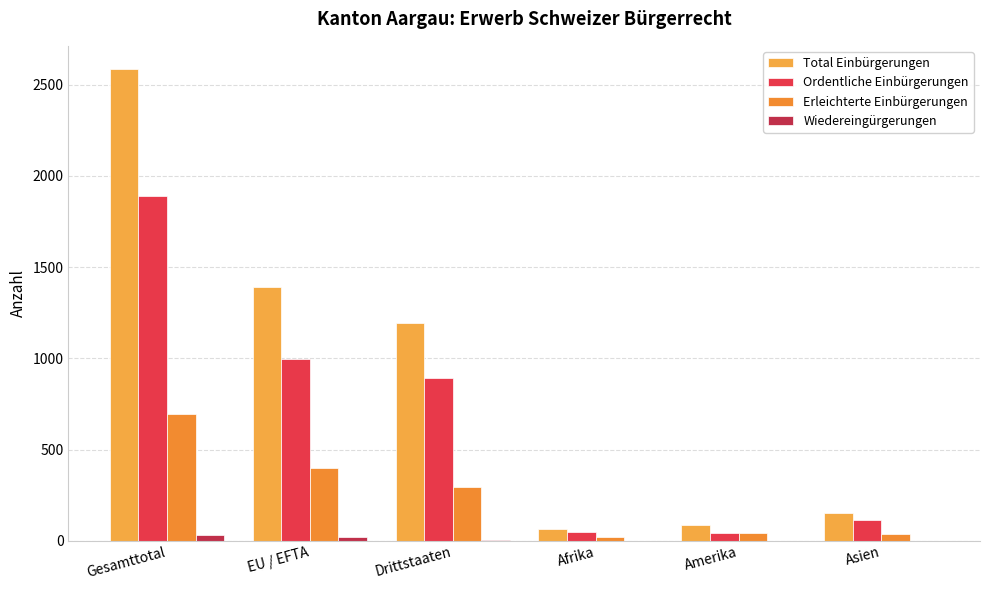

Does the chart contain stacked bars?

No